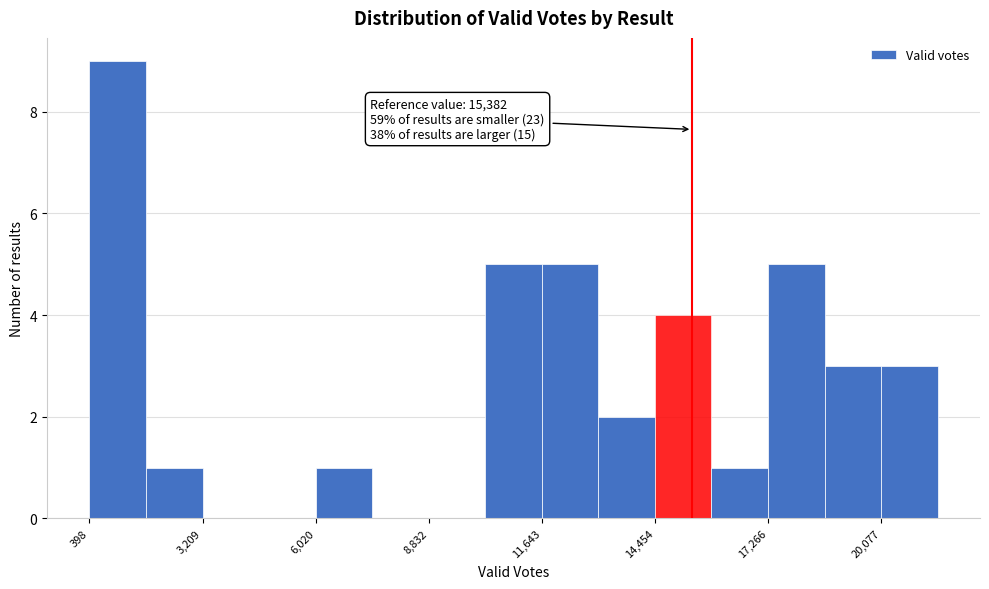

Read against the x-axis, roughly where is the centre of the tallest bar?

1000